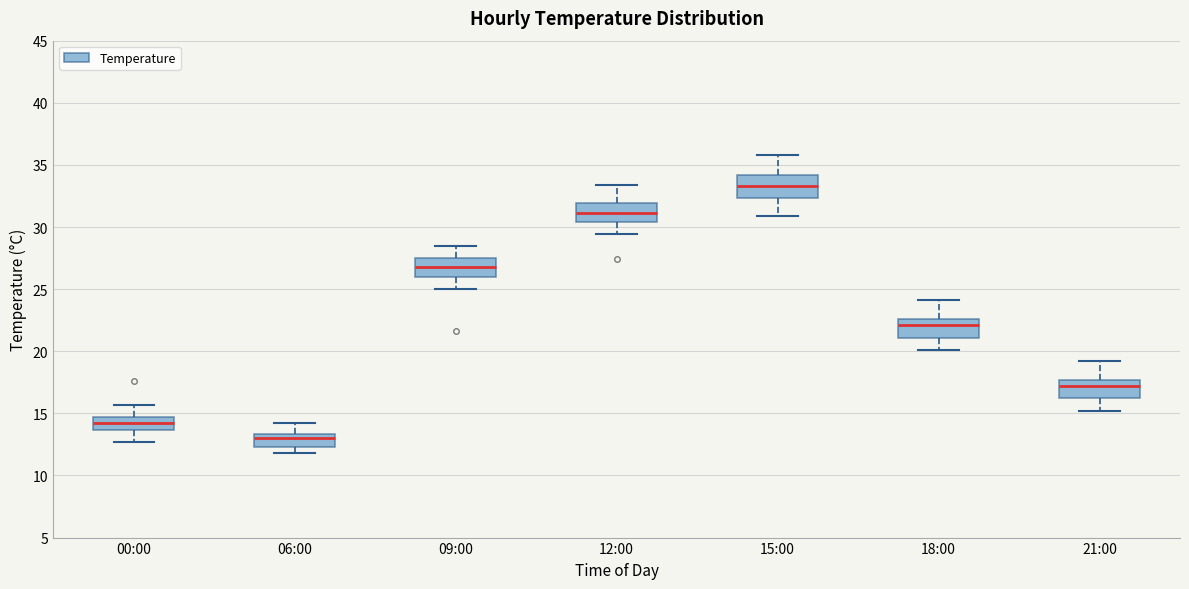

Reading left to right, read every box against the y-axis: the position of its median line, the range the box covers, and the ends of its whiskers. The values are not printed on the chart, so give them approximately, as read against the axis.

00:00: median 14.0, box 13.5 to 14.5, whiskers 12.5 to 15.5
06:00: median 13.0, box 12.5 to 13.5, whiskers 12.0 to 14.0
09:00: median 27.0, box 26.0 to 27.5, whiskers 25.0 to 28.5
12:00: median 31.0, box 30.5 to 32.0, whiskers 29.5 to 33.5
15:00: median 33.5, box 32.5 to 34.0, whiskers 31.0 to 36.0
18:00: median 22.0, box 21.0 to 22.5, whiskers 20.0 to 24.0
21:00: median 17.0, box 16.0 to 17.5, whiskers 15.0 to 19.0